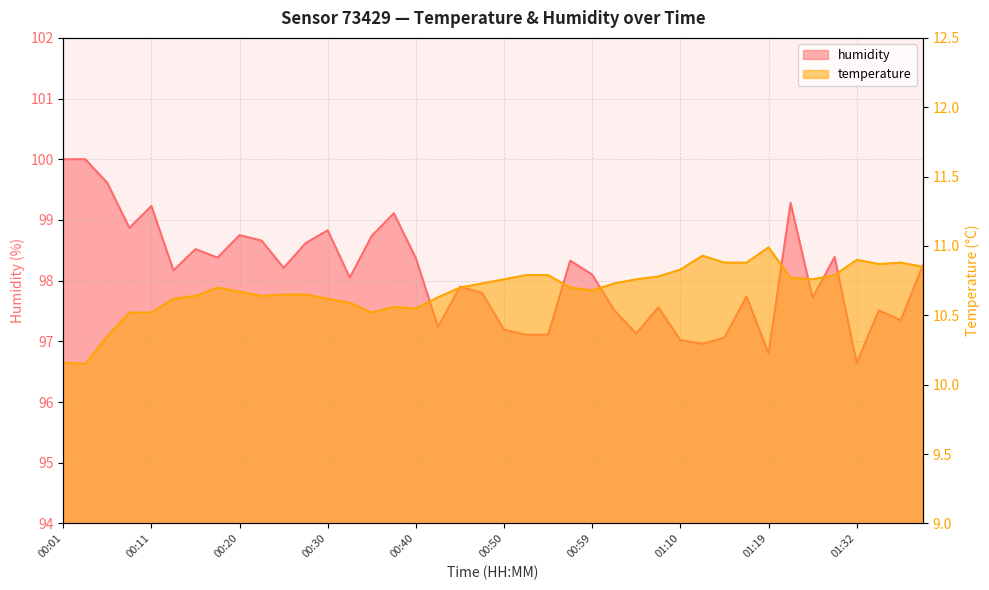

Where is humidity nearest to the value 98?

00:33